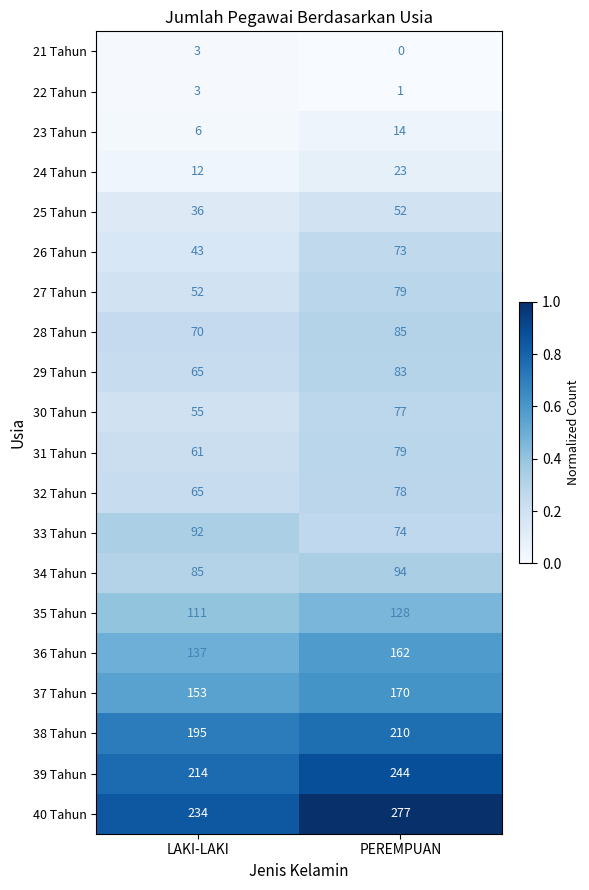

At which label is 26 Tahun closest to 58?

LAKI-LAKI